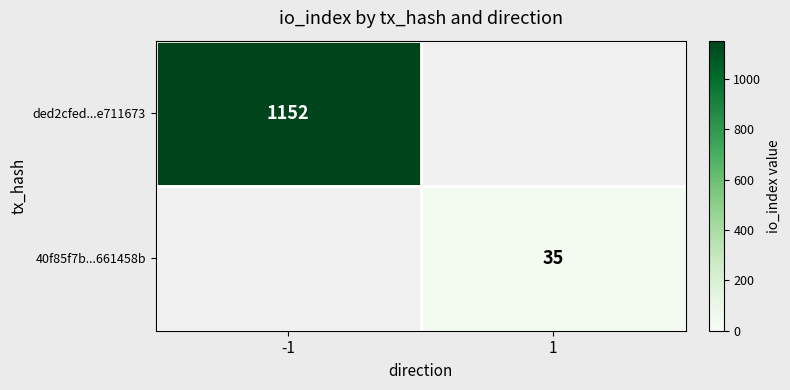

At how many categories does at least one series exceed 69?

1